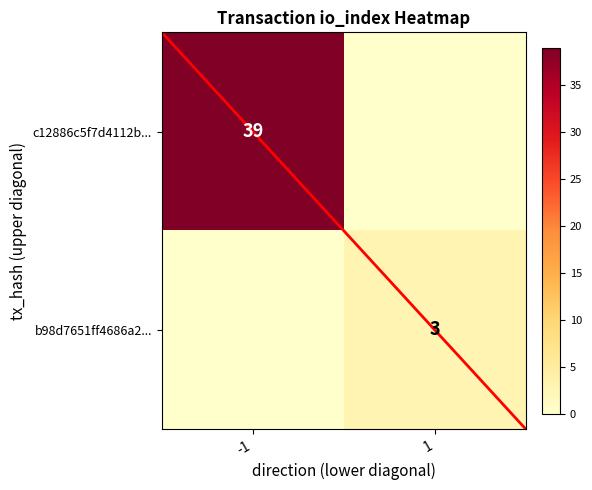

Is it true that b98d7651ff4686a2... equals 3 at 1?

True